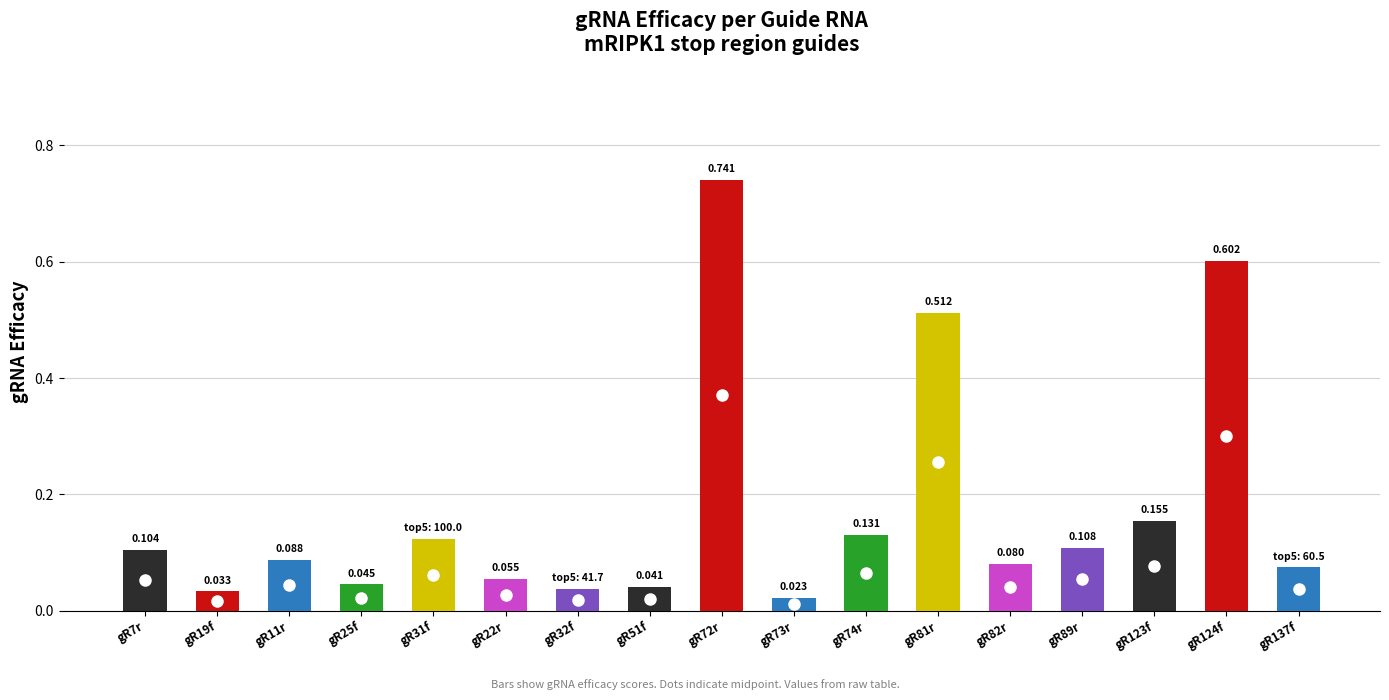

Rank the categories by value from highest to lowest.

mRIPK1stop_gR72r, mRIPK1stop_gR124f, mRIPK1stop_gR81r, mRIPK1stop_gR123f, mRIPK1stop_gR74r, mRIPK1stop_gR31f, mRIPK1stop_gR89r, mRIPK1stop_gR7r, mRIPK1stop_gR11r, mRIPK1stop_gR82r, mRIPK1stop_gR137f, mRIPK1stop_gR22r, mRIPK1stop_gR25f, mRIPK1stop_gR51f, mRIPK1stop_gR32f, mRIPK1stop_gR19f, mRIPK1stop_gR73r